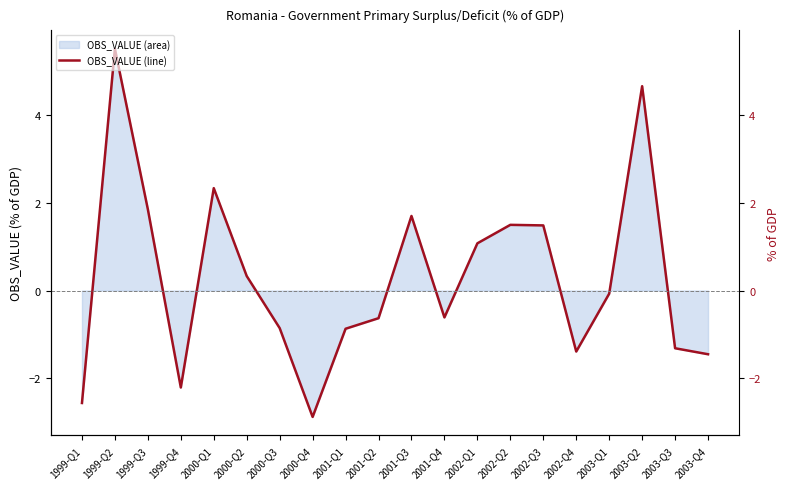

At which label is the value closest to 1?

2002-Q1